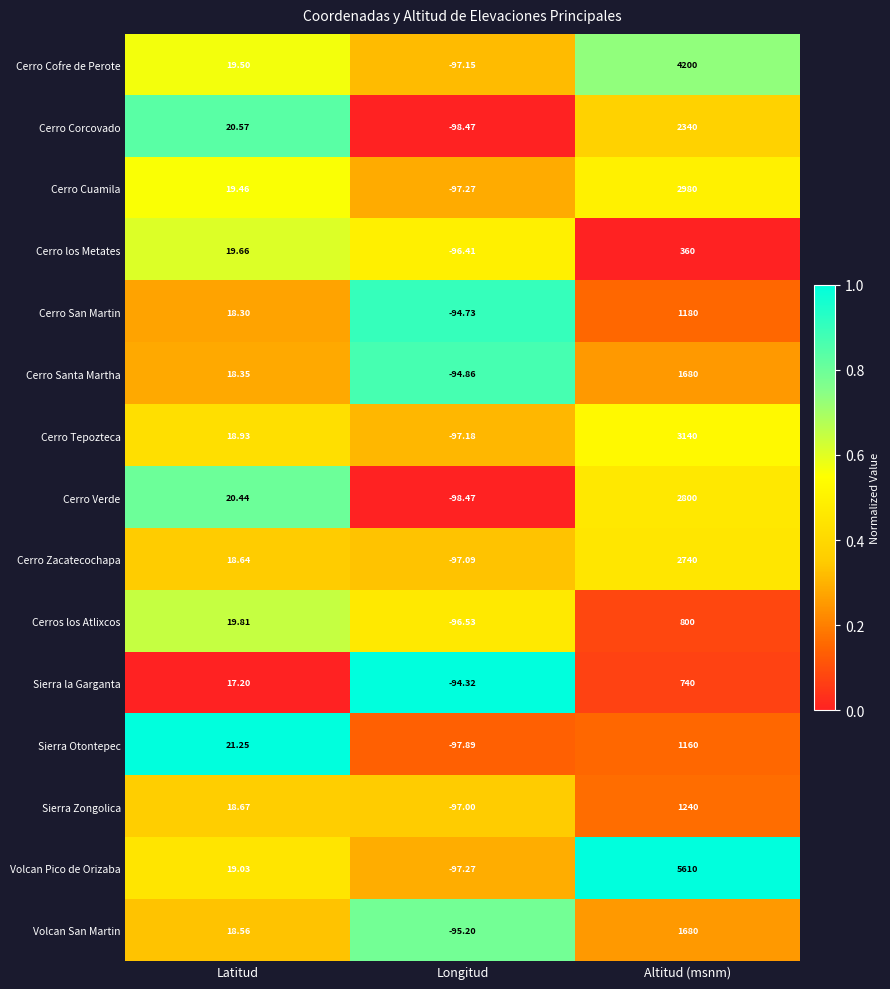

Between Longitud and Altitud (msnm), which series saw the biggest shift?

Volcan Pico de Orizaba